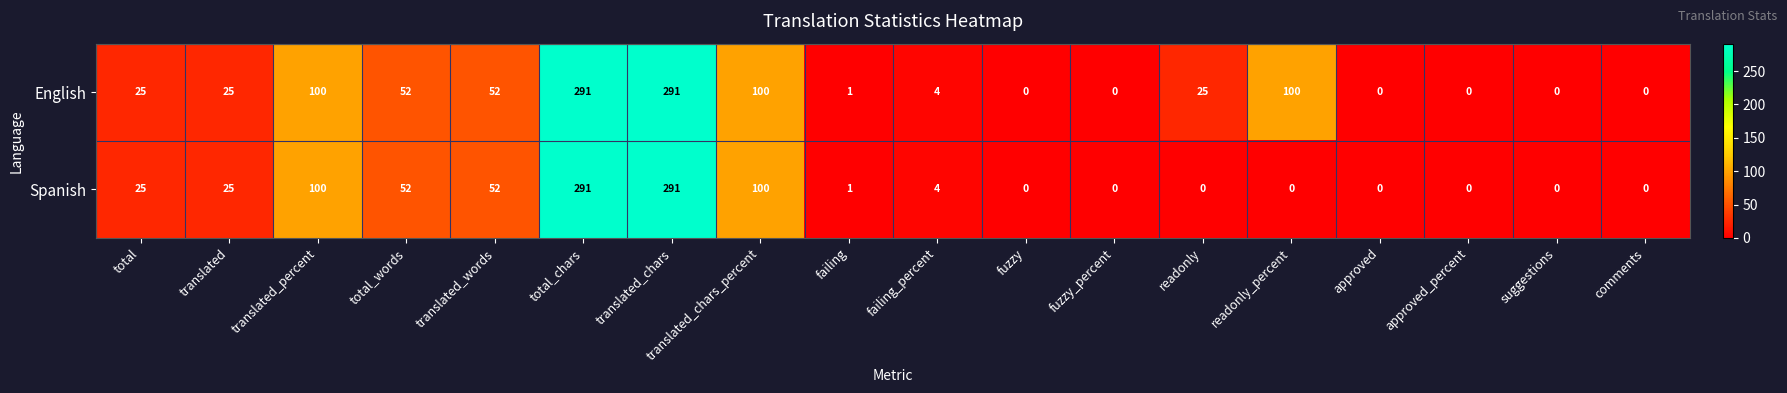

Which series has the largest total across all categories?

English